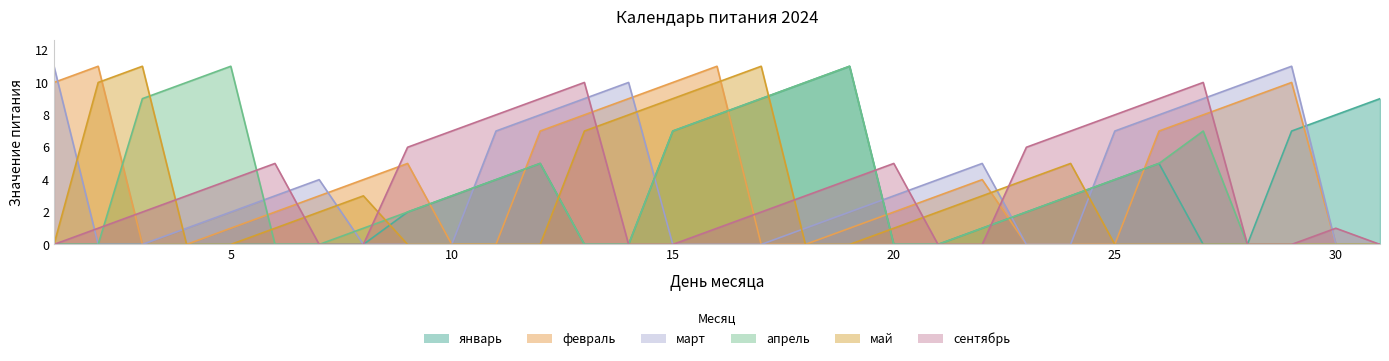

At which category does the chart reach its peak across all series?

19